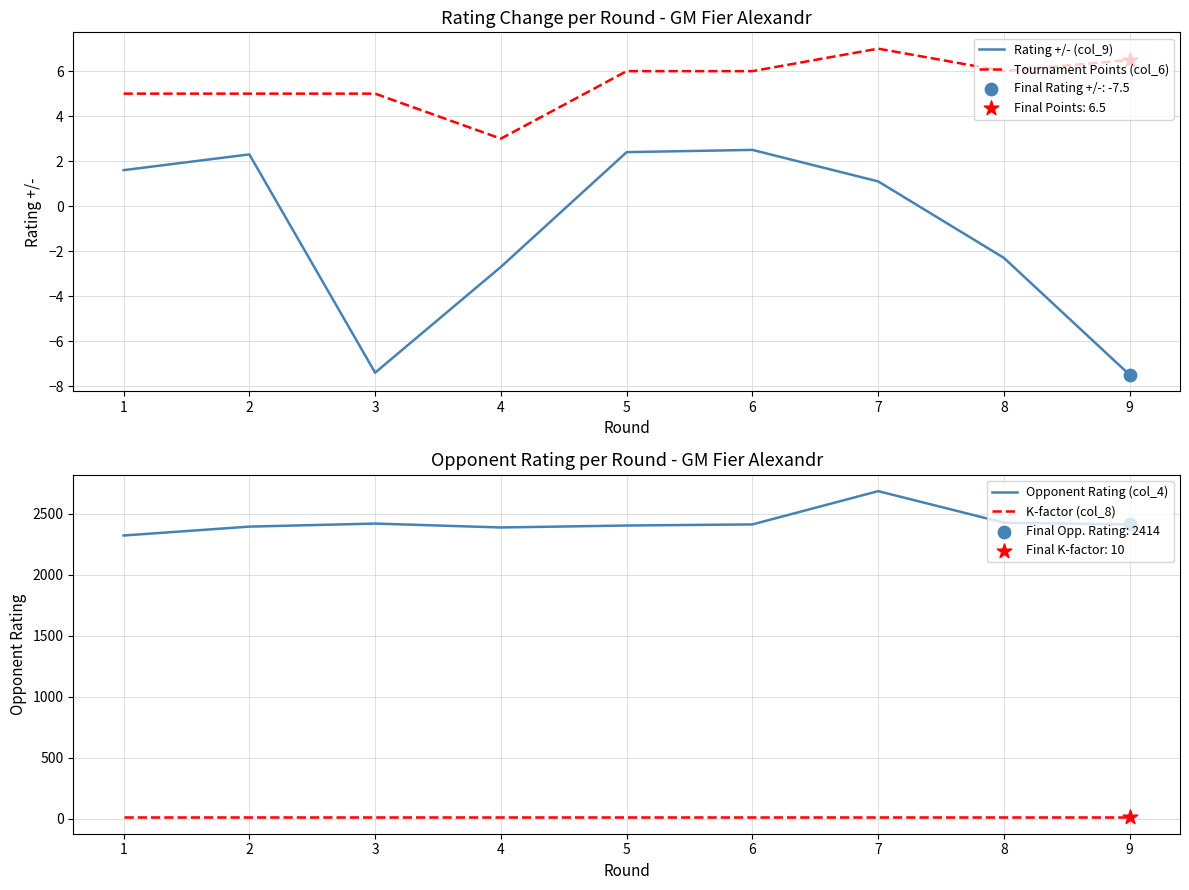

What are all the series names shown in the legend?

Rating +/- (col_9), Tournament Points (col_6), Opponent Rating (col_4), K-factor (col_8)